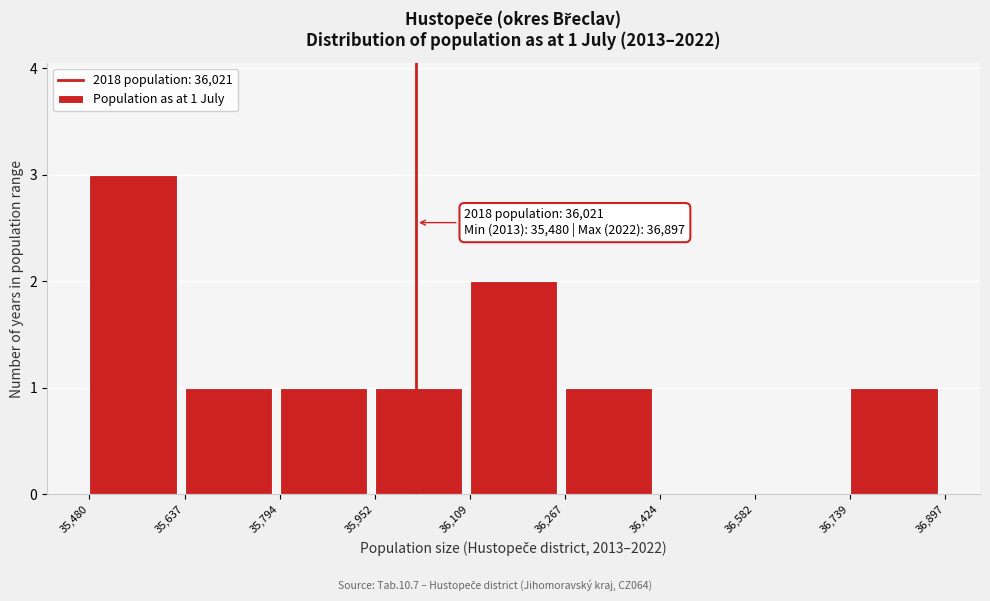

Which range on the x-axis has the tallest bar?

35,480 to 35,637